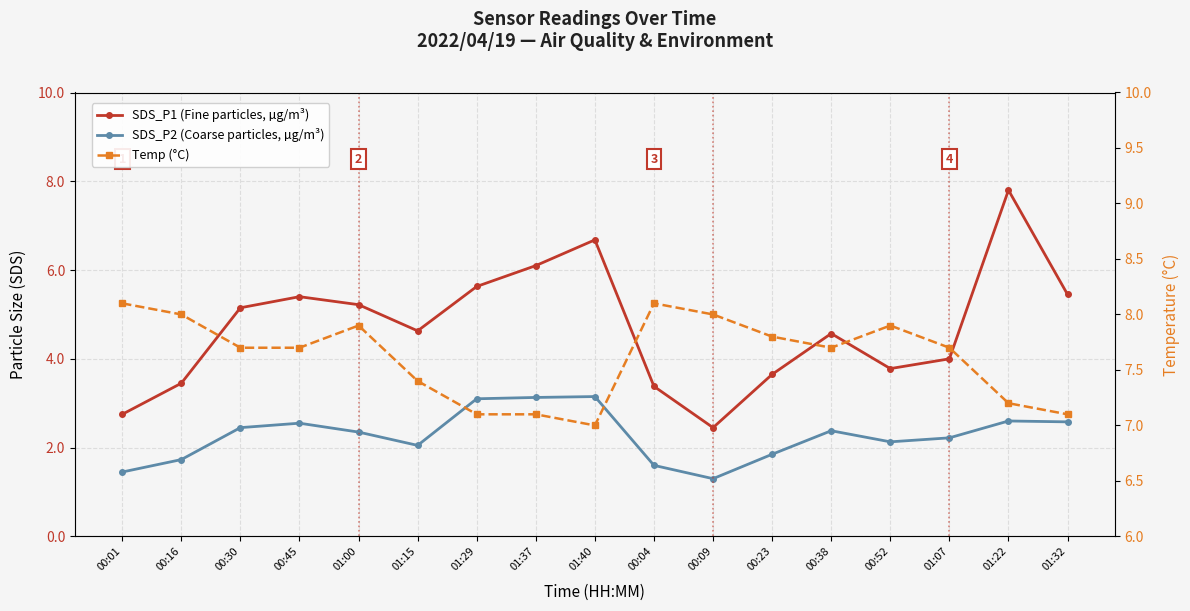

Which series changed the most between 00:01 and 00:45?

SDS_P1 (Fine particles, µg/m³)